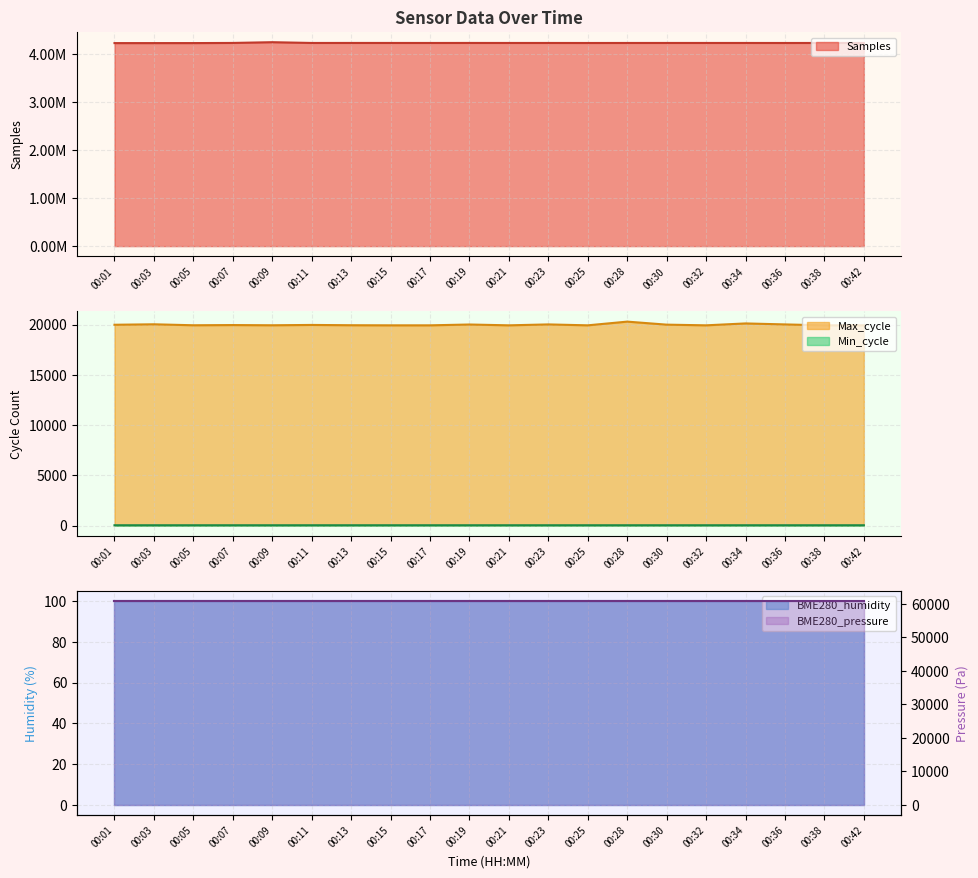

Which category has the highest value across all series?

00:09